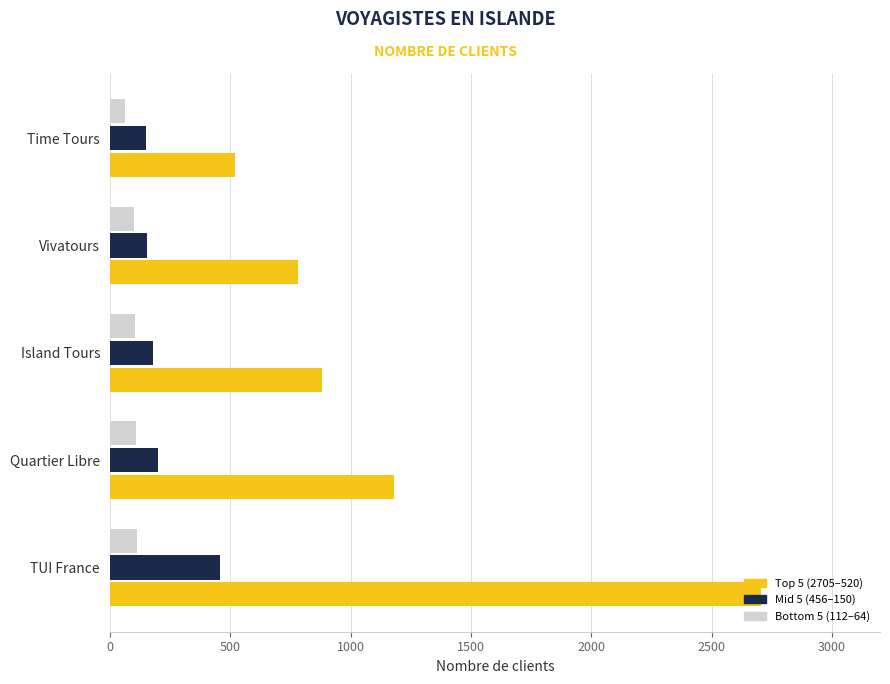

Rank the categories by Top 5 (2705–520) value from lowest to highest.

Time Tours, Vivatours, Island Tours, Quartier Libre, TUI France